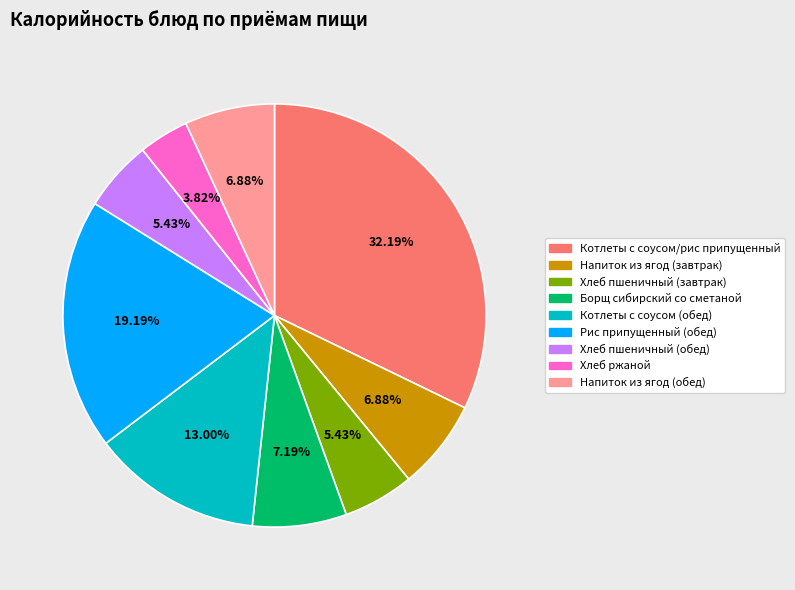

What percentage is the Котлеты с соусом/рис припущенный slice, to the nearest percent?

32%